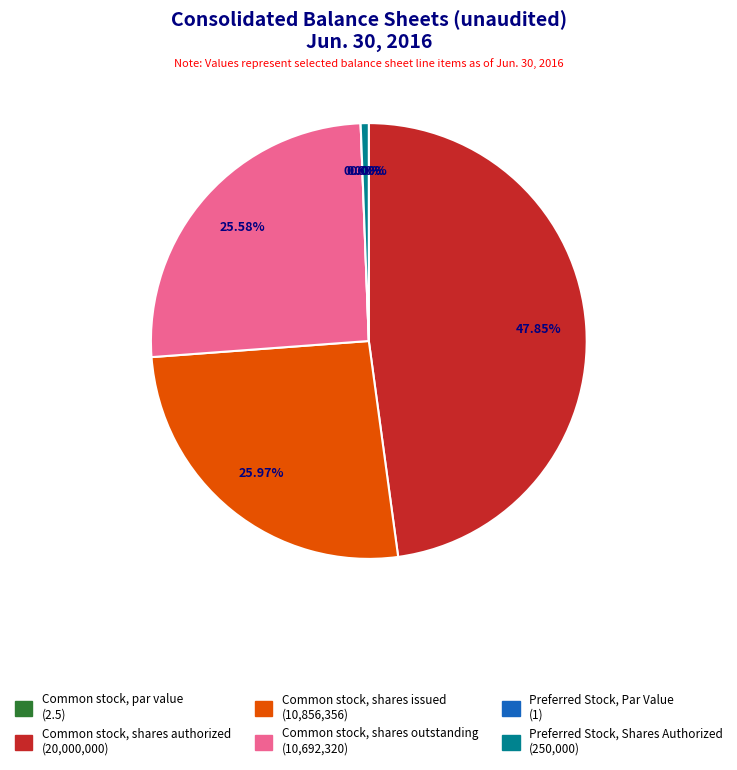

Is there a majority slice in this chart?

No